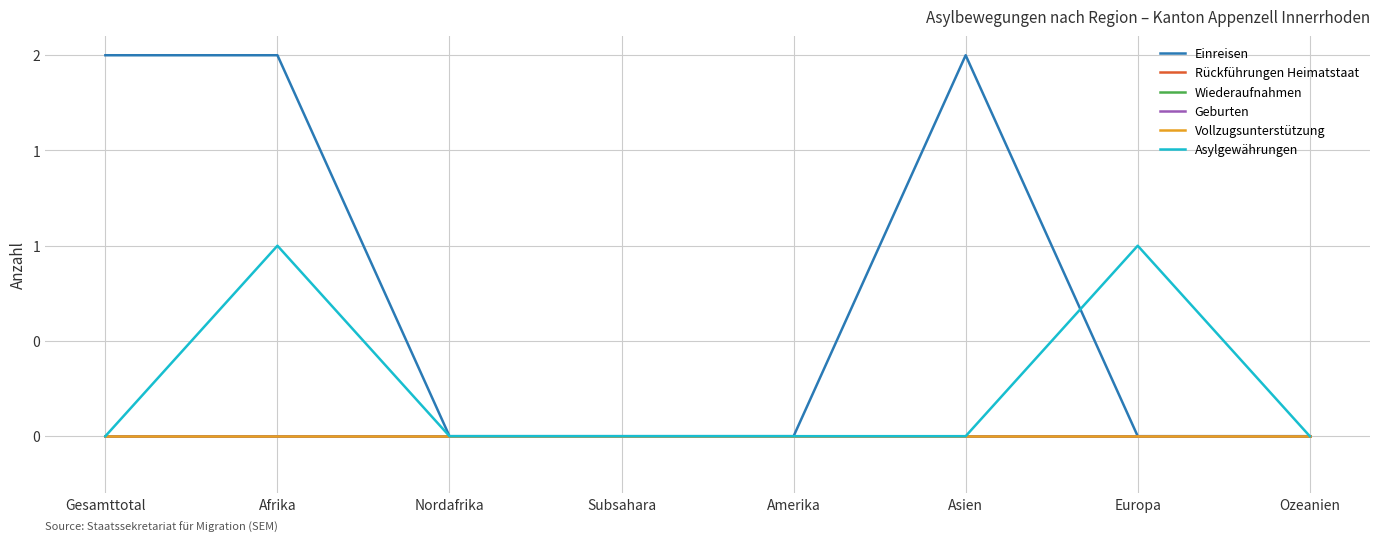

Is this an area chart (filled region under the line)?

No